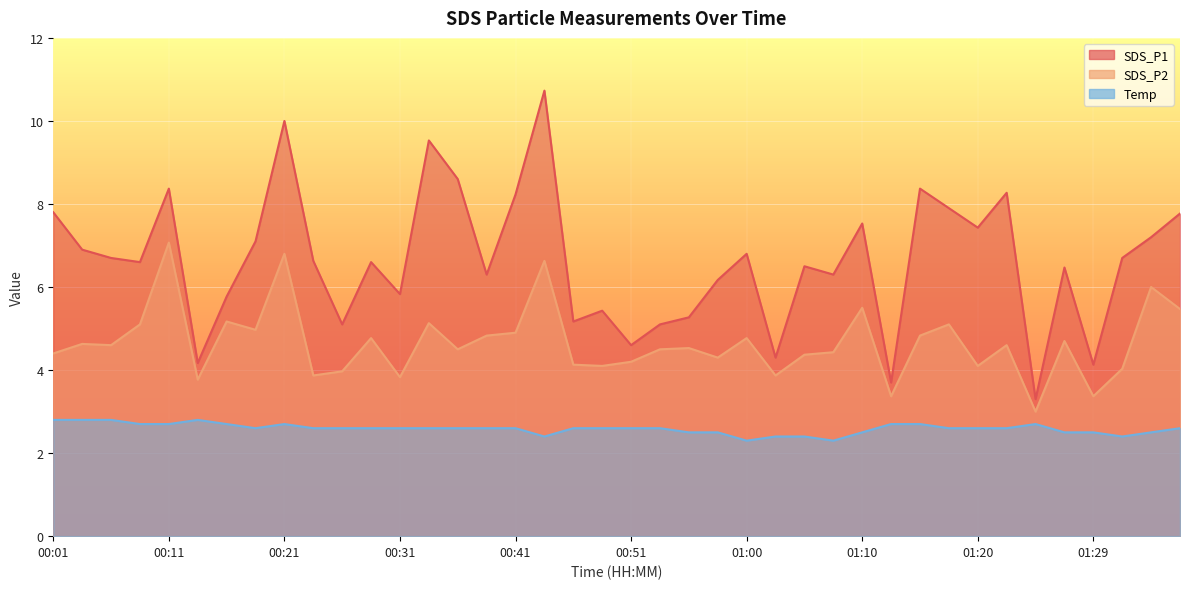

True or false: SDS_P2 has a value of 4.4 at 00:01.

True